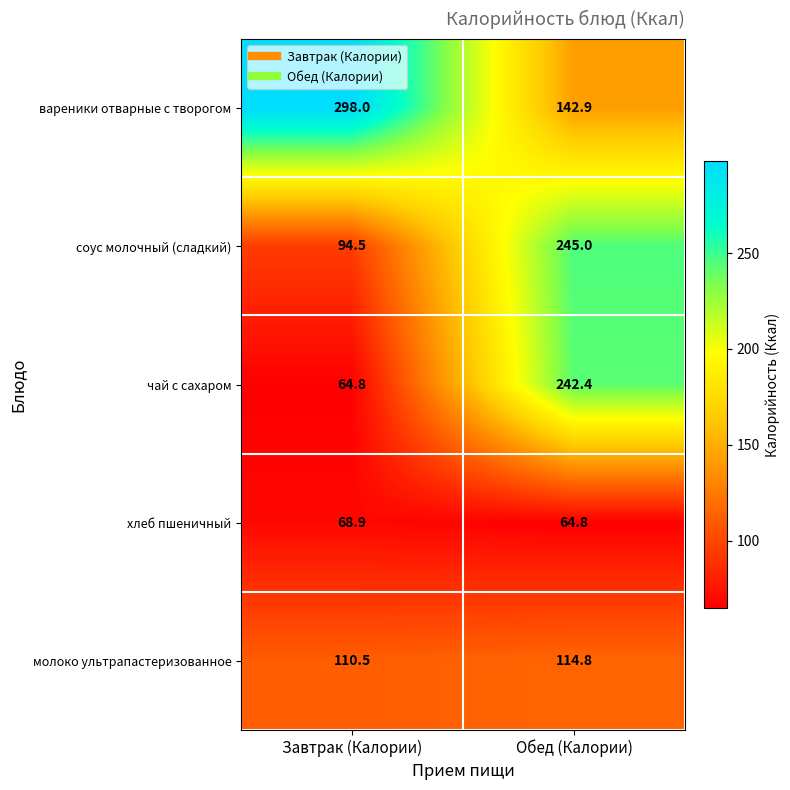

Where does the хлеб пшеничный series first go above 68?

Завтрак (Калории)